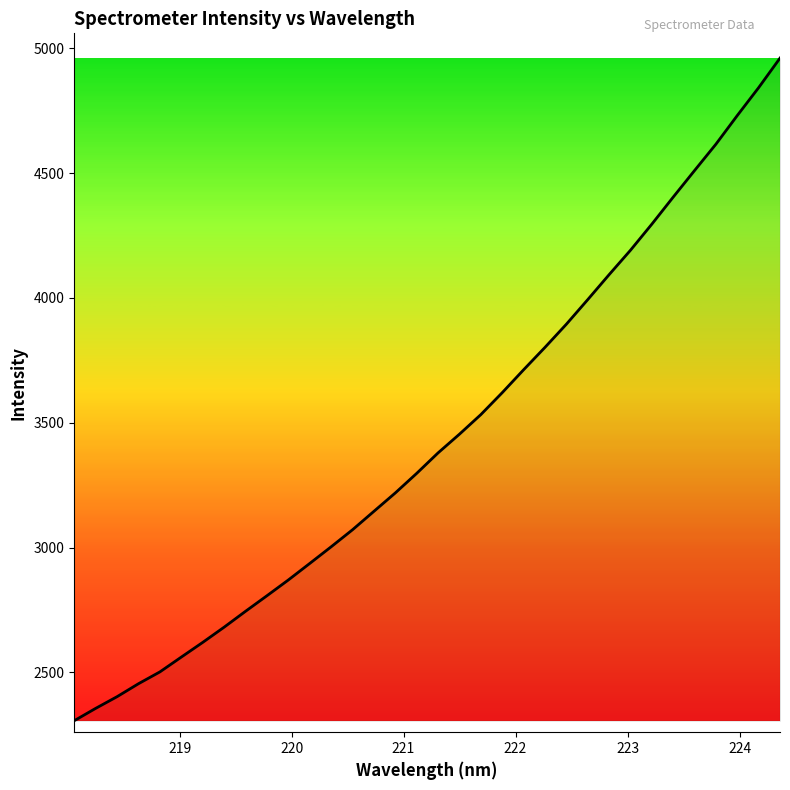

What is the difference between the maximum and minimum values?

2653.5